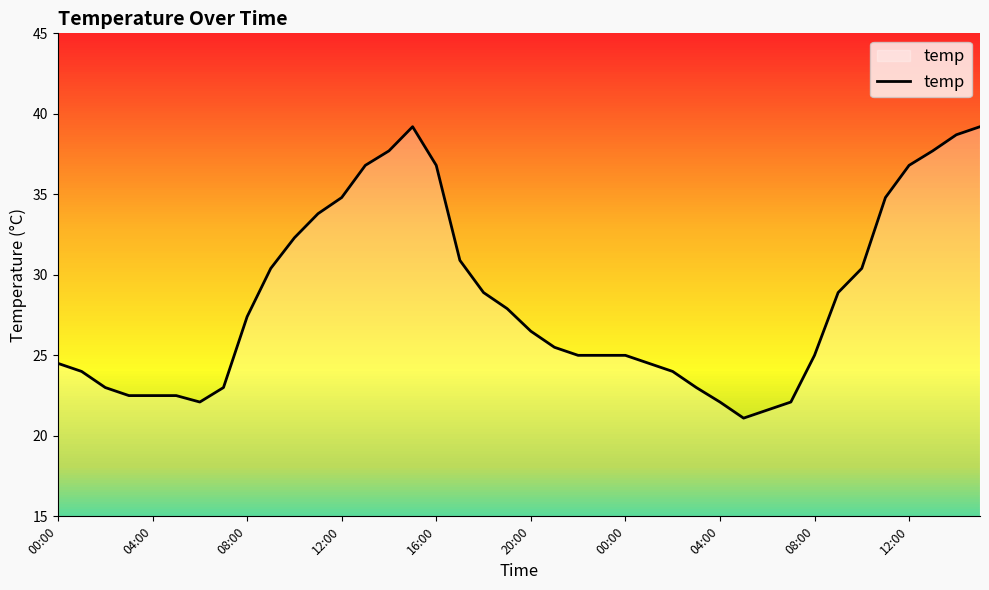

What is the greatest value displayed?

39.2